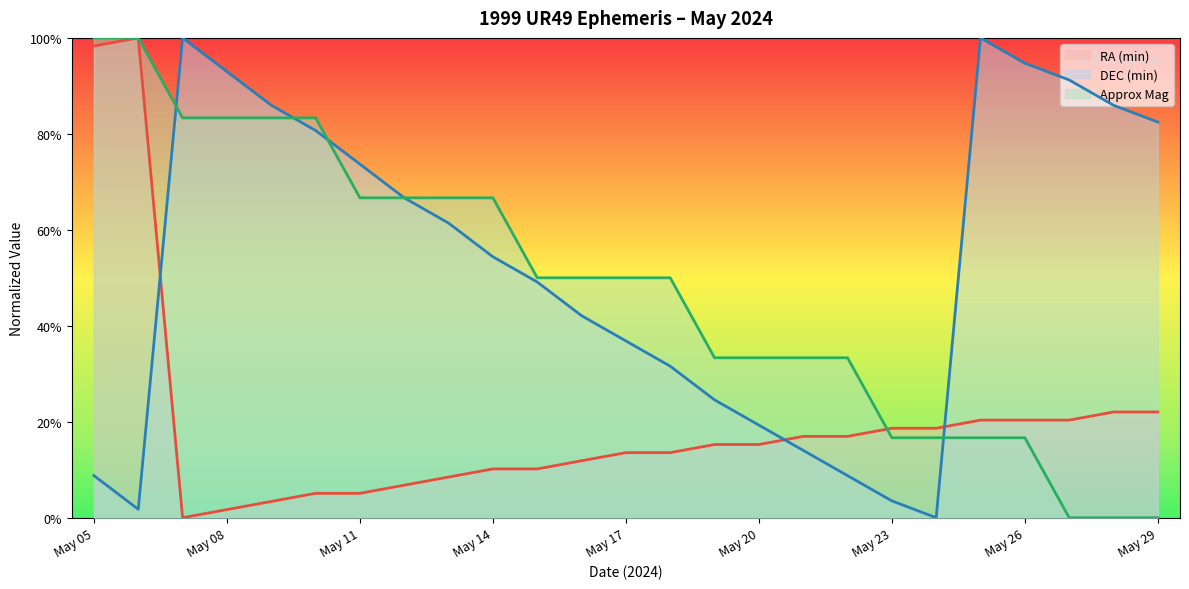

What is the greatest value displayed?

21.7